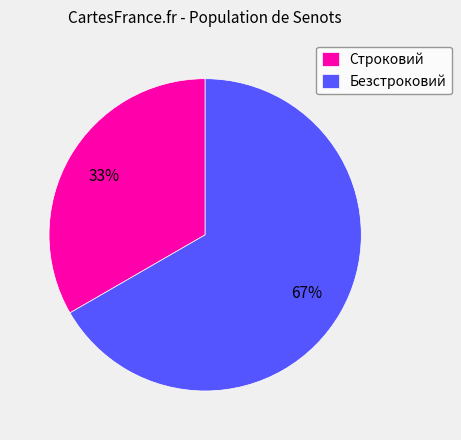

To the nearest percent, what is the average slice percentage?

50%